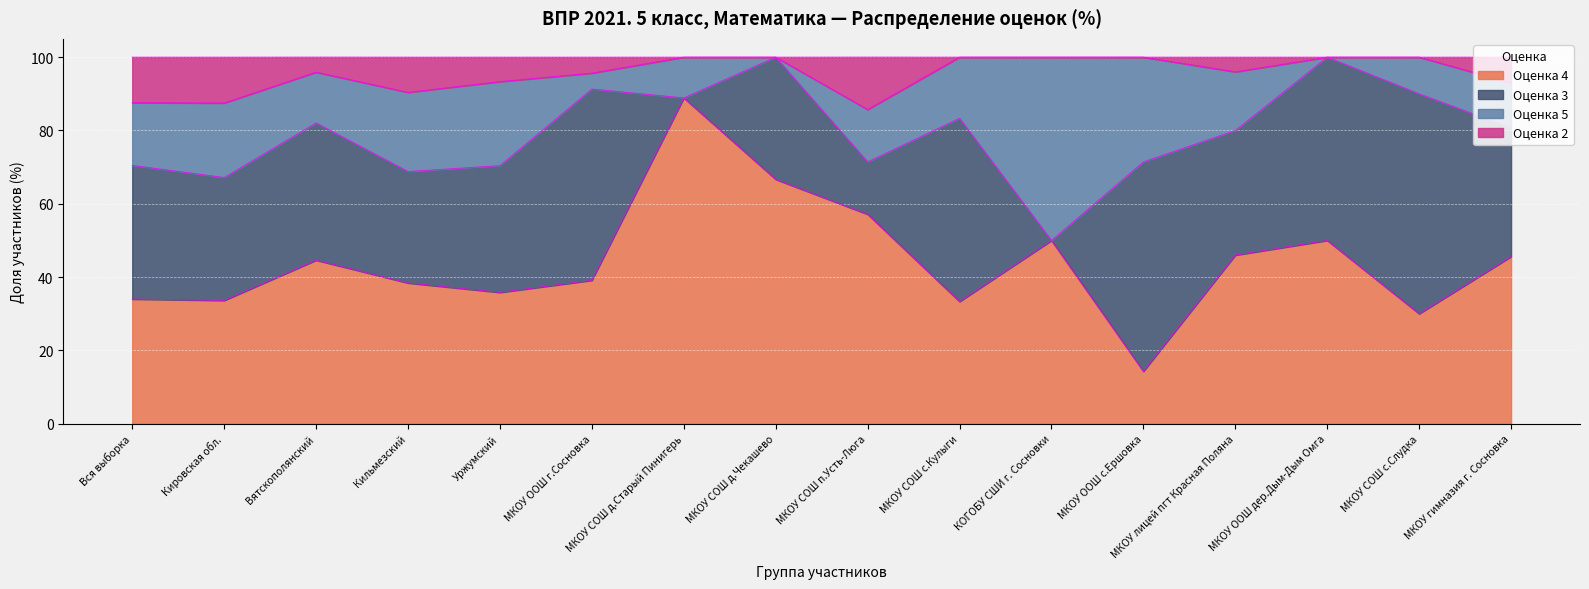

What are all the series names shown in the legend?

Оценка 4, Оценка 3, Оценка 5, Оценка 2